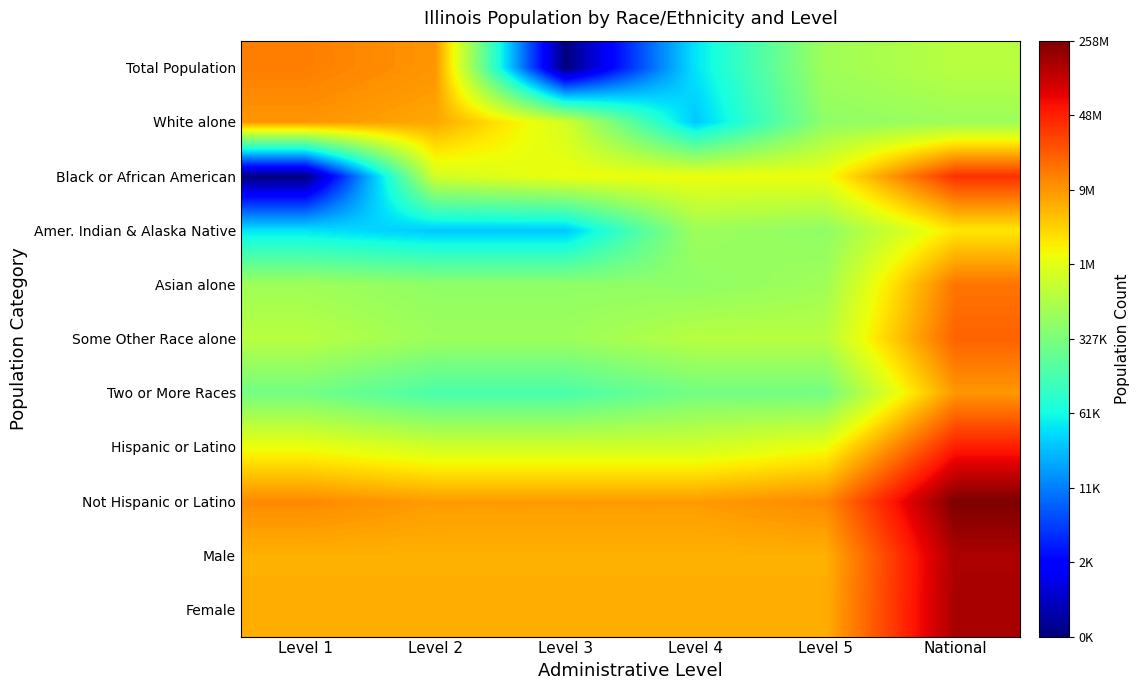

How many series are shown in this chart?

11